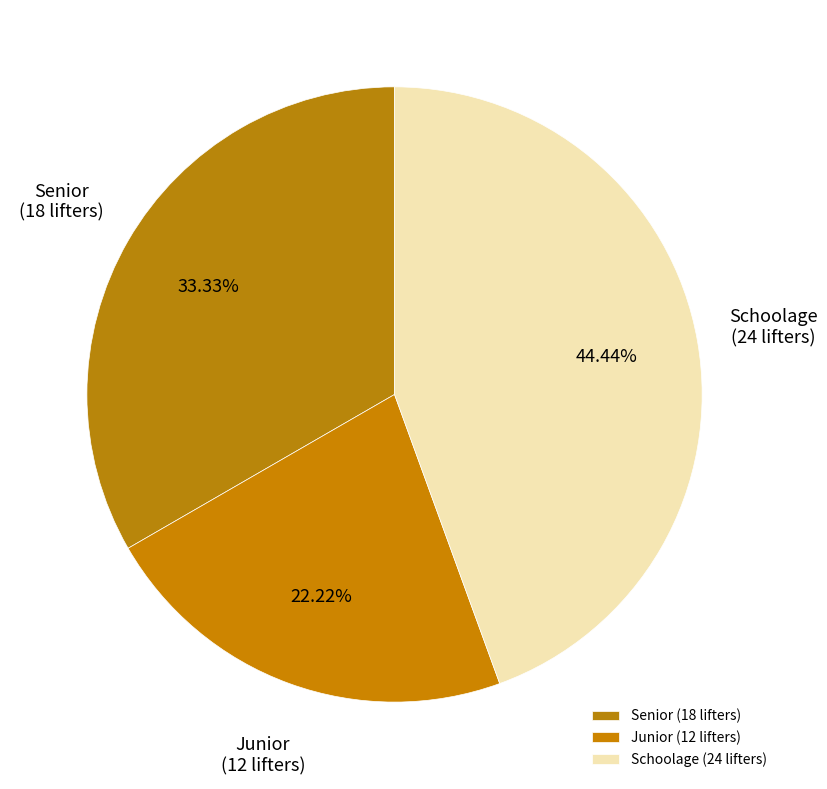

Between Schoolage and Senior, which is larger?

Schoolage